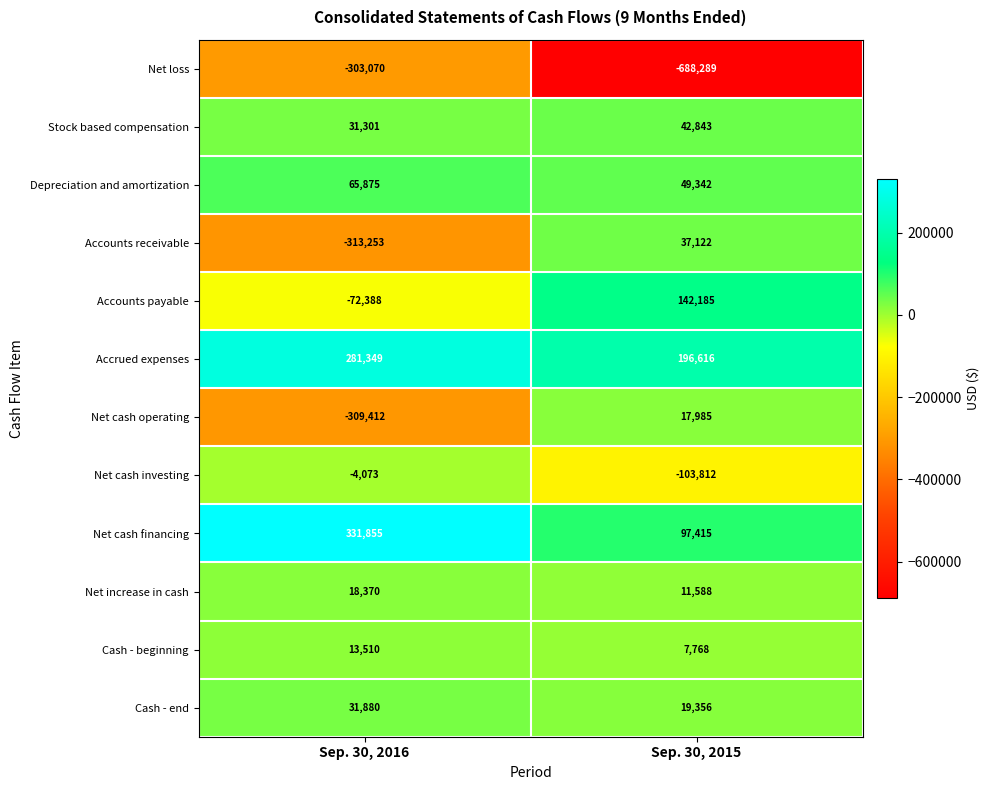

The Depreciation and amortization series shows 49342 at Sep. 30, 2015. True or false?

True